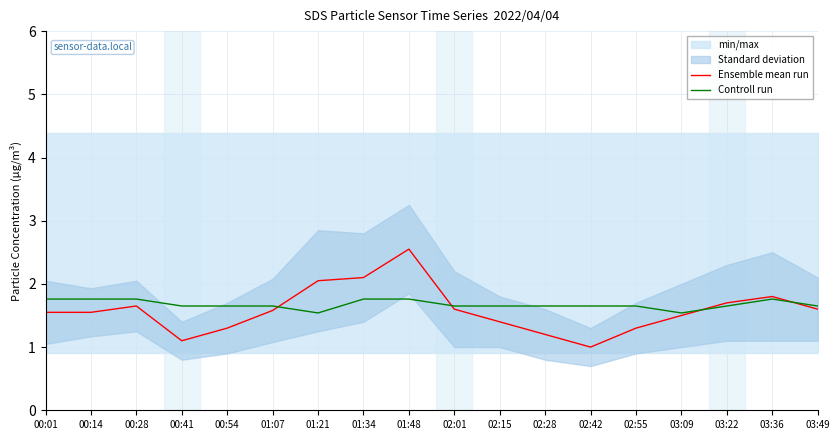

The Controll run series shows 0.6 at 03:09. True or false?

False